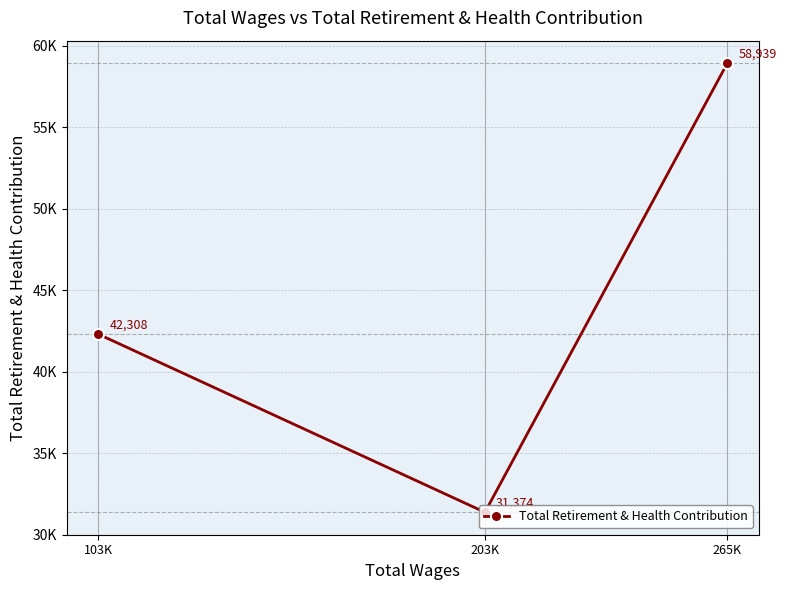

Is this an area chart (filled region under the line)?

No